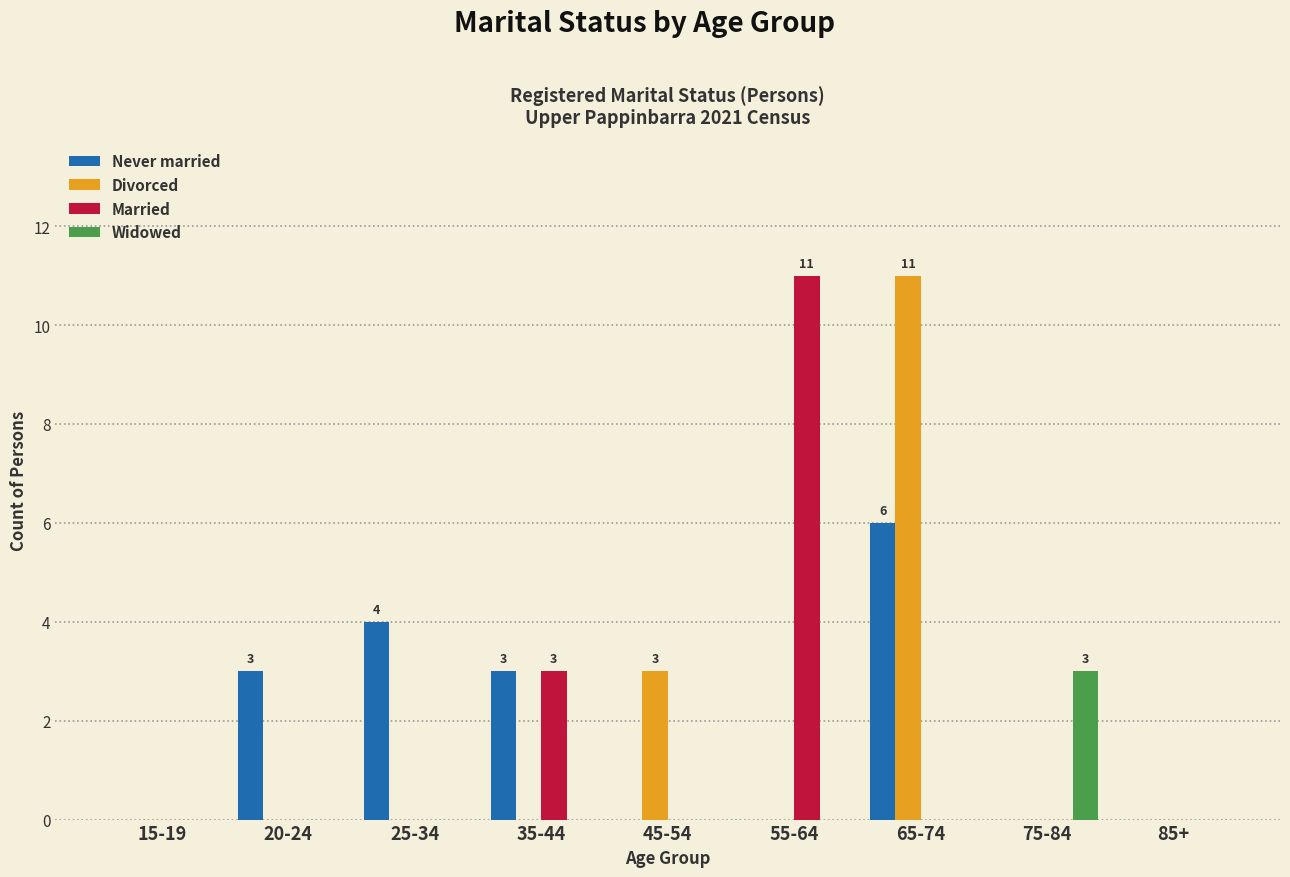

Which series changed the most between 25-34 and 85+?

Never married